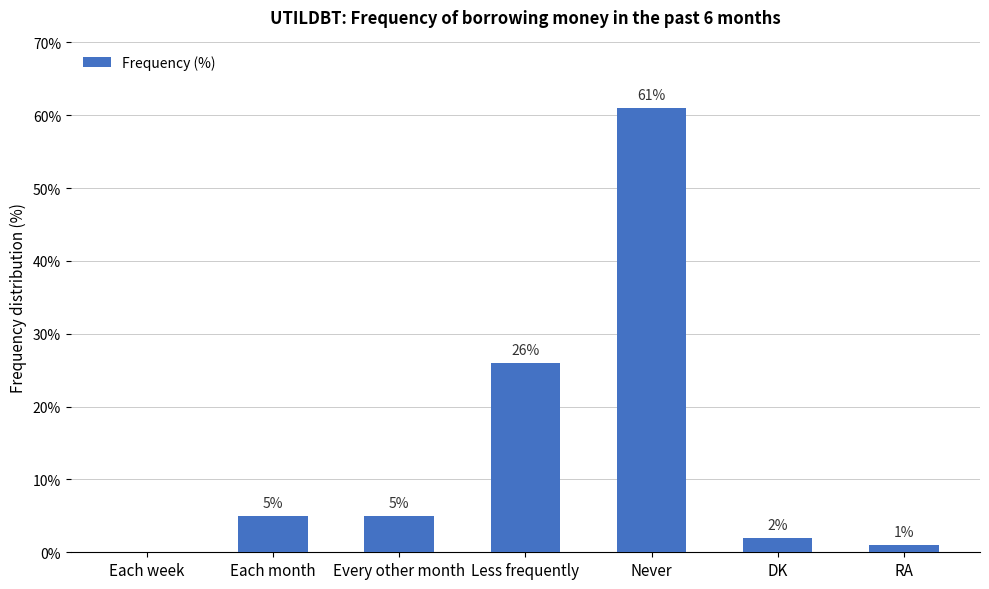

Is it true that the value at DK is 2?

True